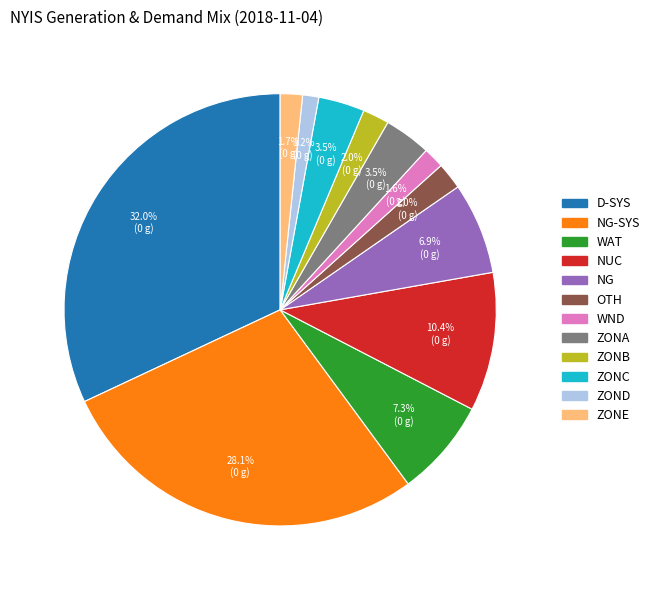

Is there any slice that represents more than half of the pie?

No